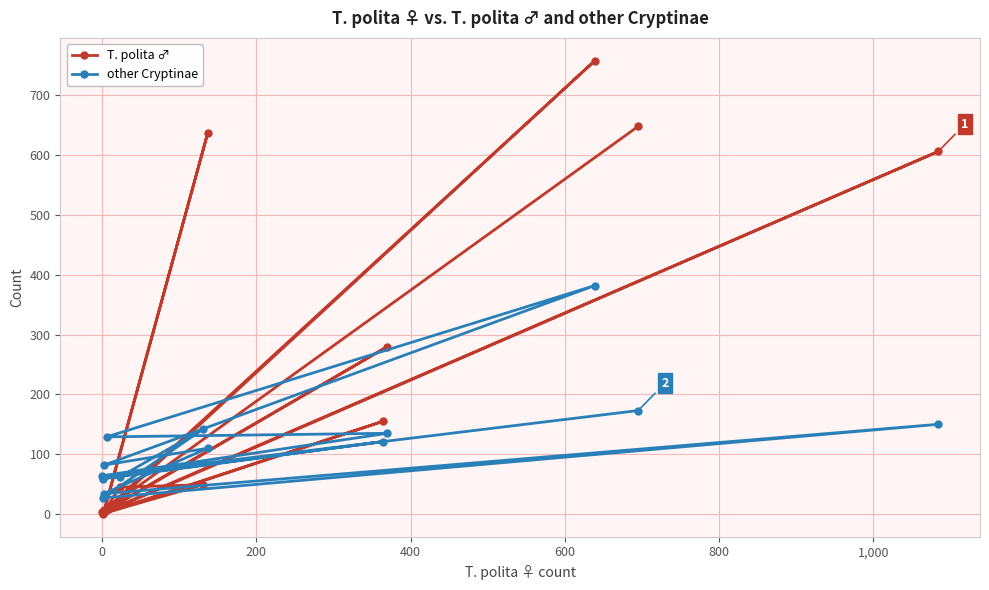

At which label does T. polita ♂ reach its peak?

600